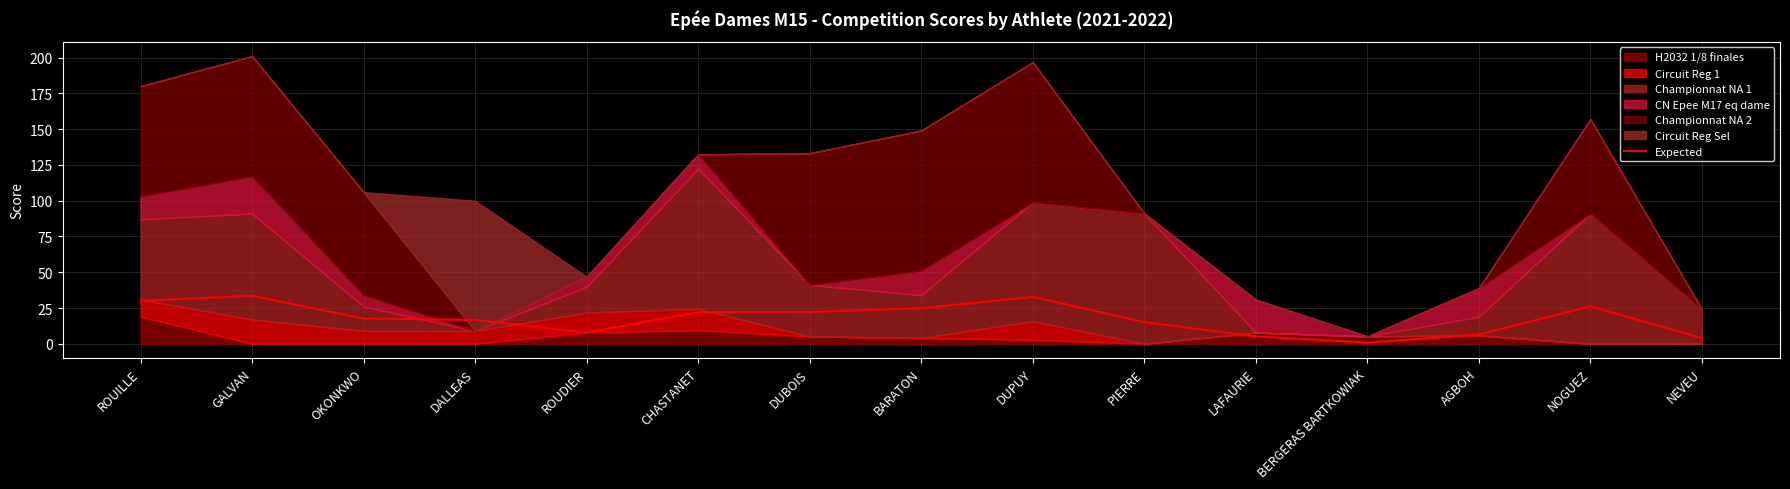

Reading left to right, transcribe all the data shown in this chart.

ROUILLE=30.0	GALVAN=33.5	OKONKWO=17.7	DALLEAS=16.7	ROUDIER=7.8	CHASTANET=22.1	DUBOIS=22.2	BARATON=24.8	DUPUY=32.8	PIERRE=15.2	LAFAURIE=5.1	BERGERAS BARTKOWIAK=0.9	AGBOH=6.5	NOGUEZ=26.2	NEVEU=4.0